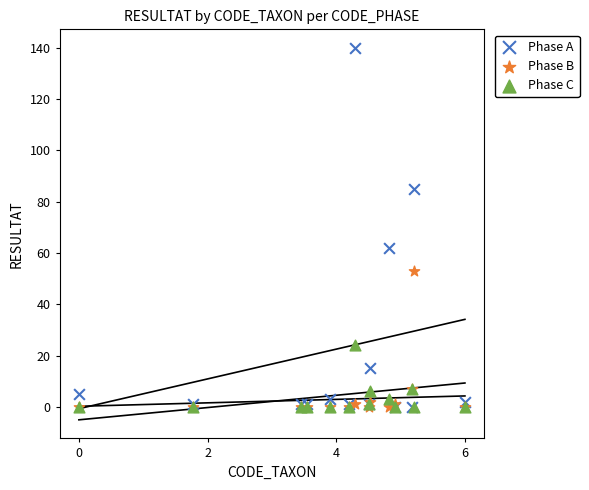

In the Phase C series, what Y value is closest to 12?

7